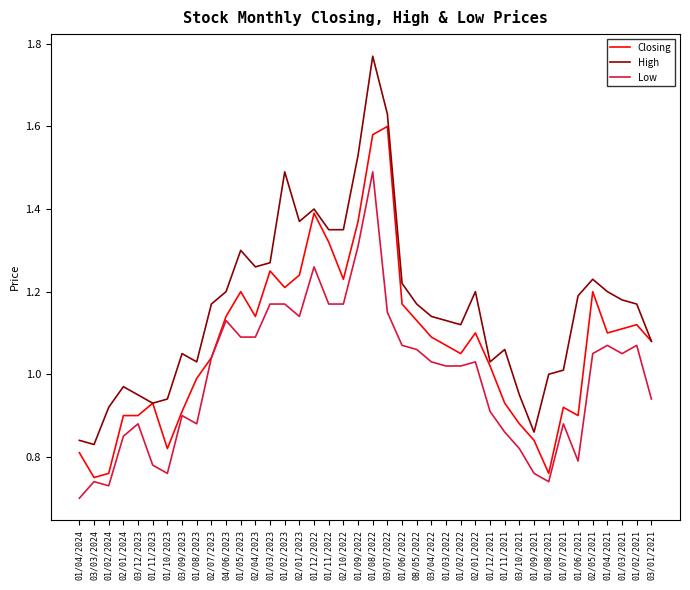

True or false: High has a value of 0.9 at 03/12/2023.

True